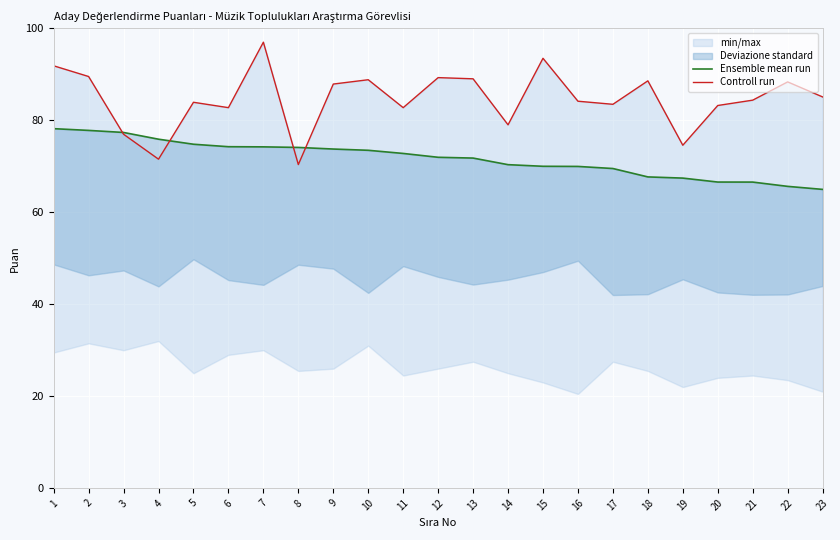

Reading right to left, extract all data points from this chart.

Ensemble mean run: 23=65.0	22=65.6	21=66.6	20=66.6	19=67.4	18=67.7	17=69.5	16=70.0	15=70.0	14=70.3	13=71.8	12=71.9	11=72.8	10=73.5	9=73.7	8=74.1	7=74.2	6=74.2	5=74.8	4=75.9	3=77.3	2=77.8	1=78.2
Controll run: 23=85.1	22=88.3	21=84.4	20=83.2	19=74.6	18=88.6	17=83.5	16=84.1	15=93.5	14=79.0	13=89.0	12=89.3	11=82.7	10=88.8	9=87.9	8=70.4	7=97.0	6=82.7	5=83.9	4=71.5	3=77.0	2=89.5	1=91.8